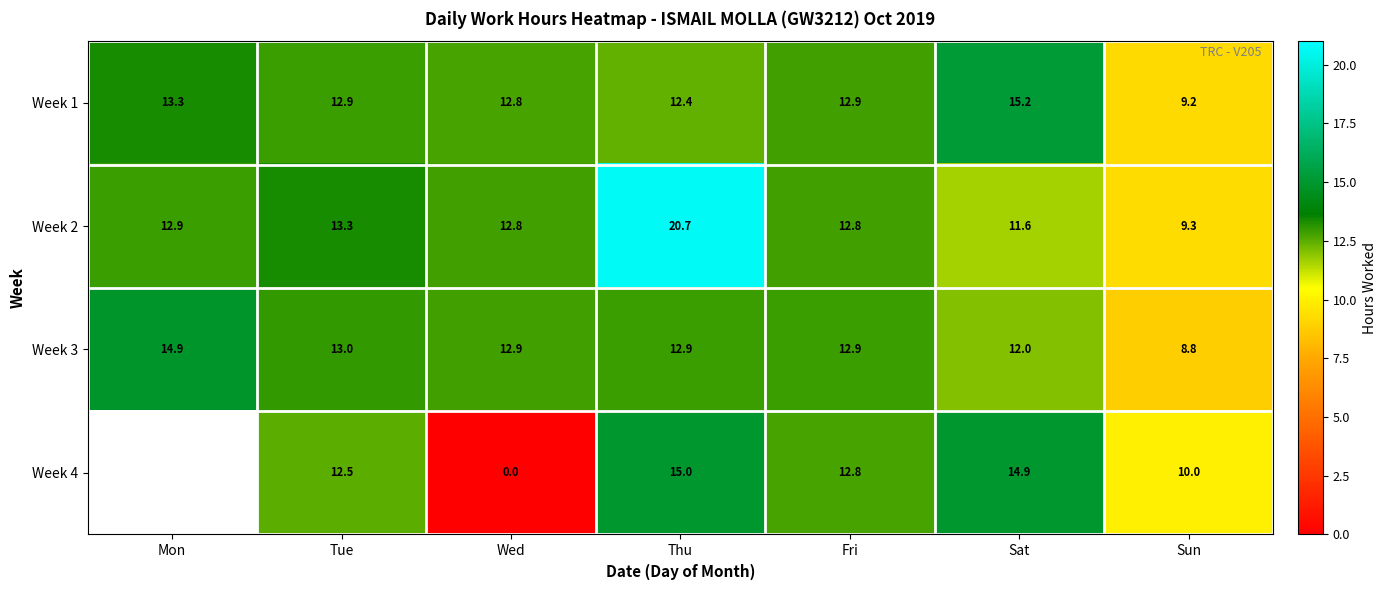

At which label does Week 2 reach its peak?

Thu